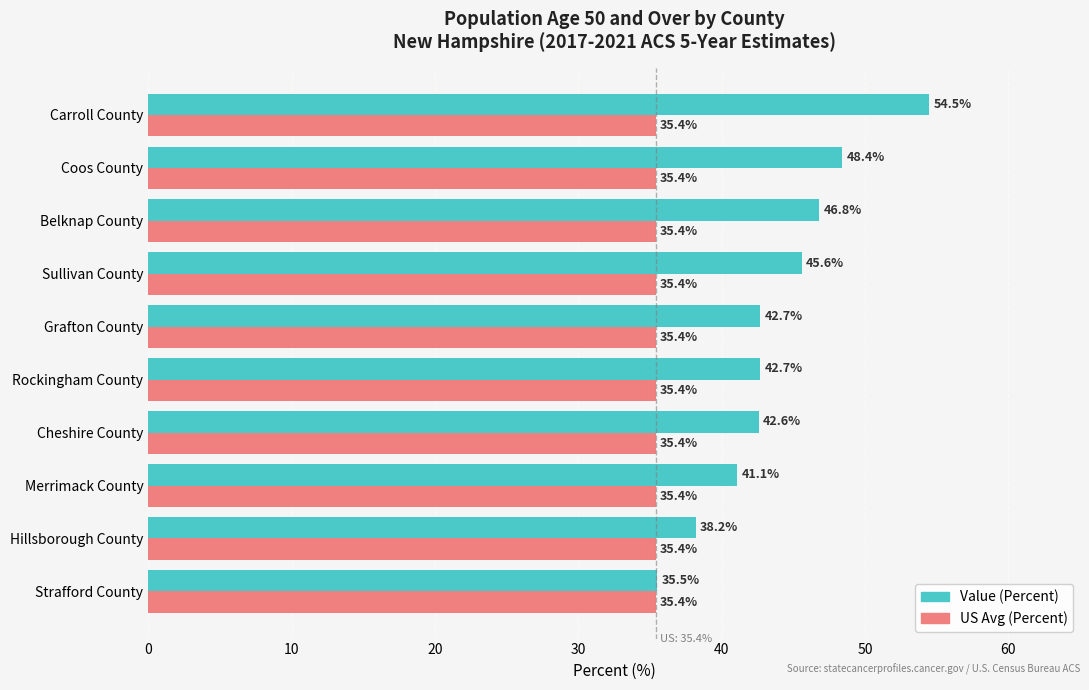

What is the maximum value shown in the chart?

54.5